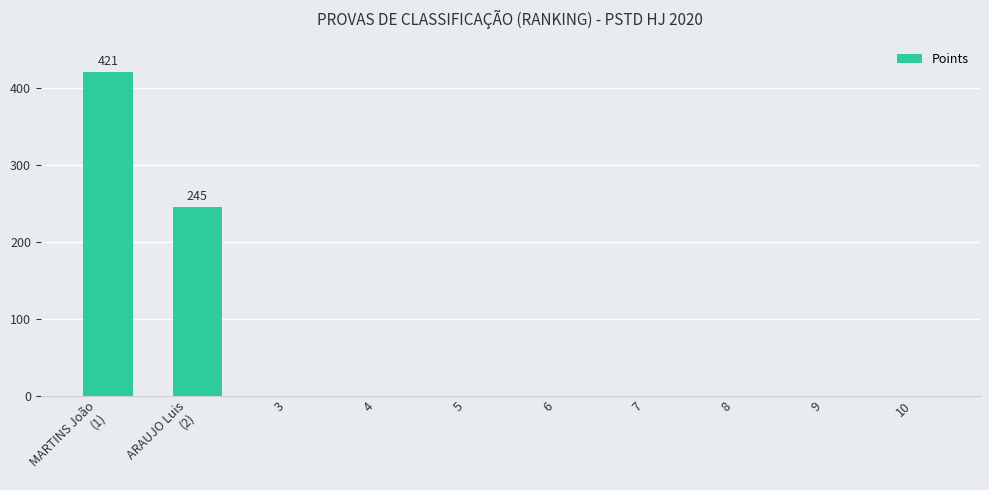

What is the sum of the values at MARTINS João
(1) and 4?

421